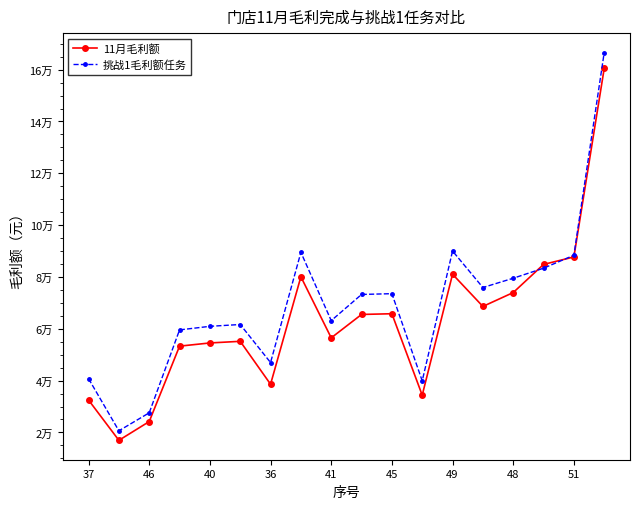

In 挑战1毛利额任务, how many points are lower than both neighbors (excluding endpoints)?

5